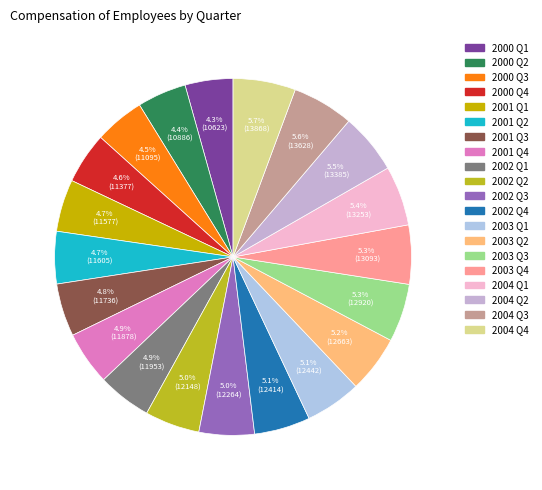

What is the ratio of the value at 2001 Q1 to the value at 2001 Q4?

1.0